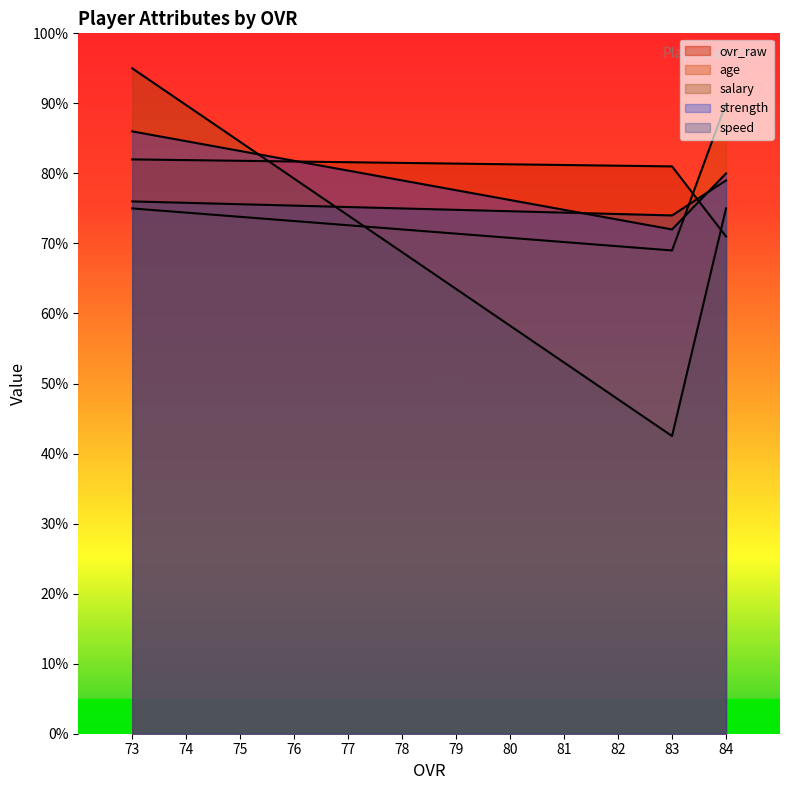

The value of strength at 84 is 139.2. True or false?

False